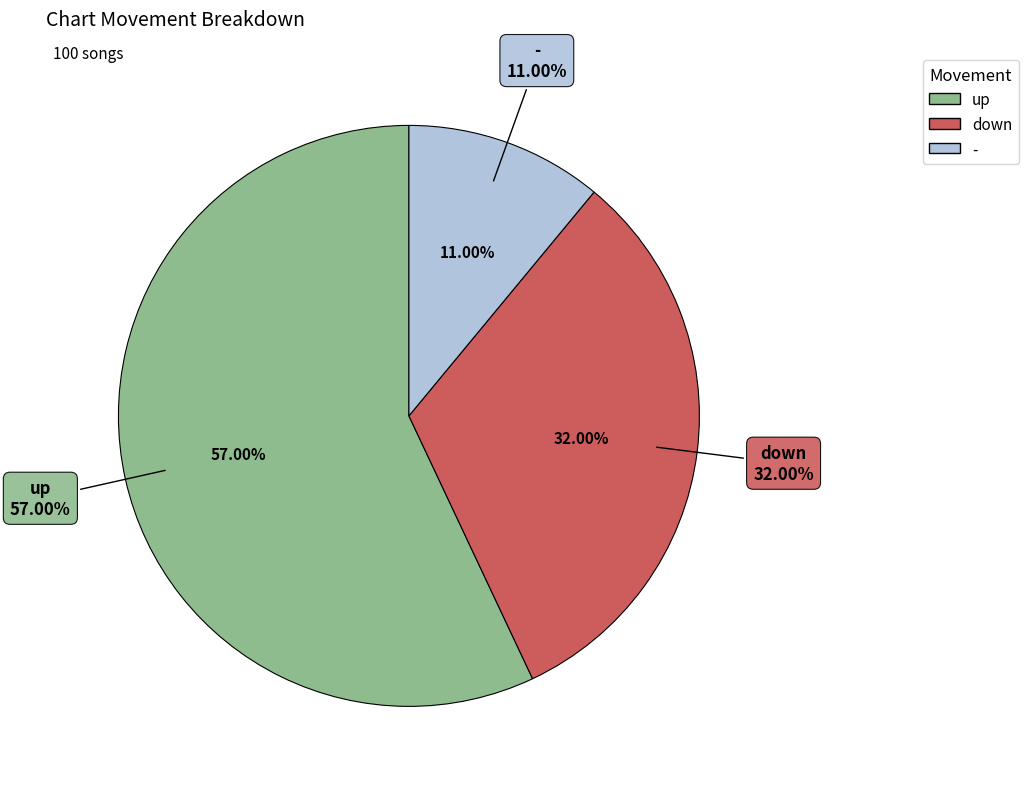

To the nearest percent, what percentage of the pie is -?

11%